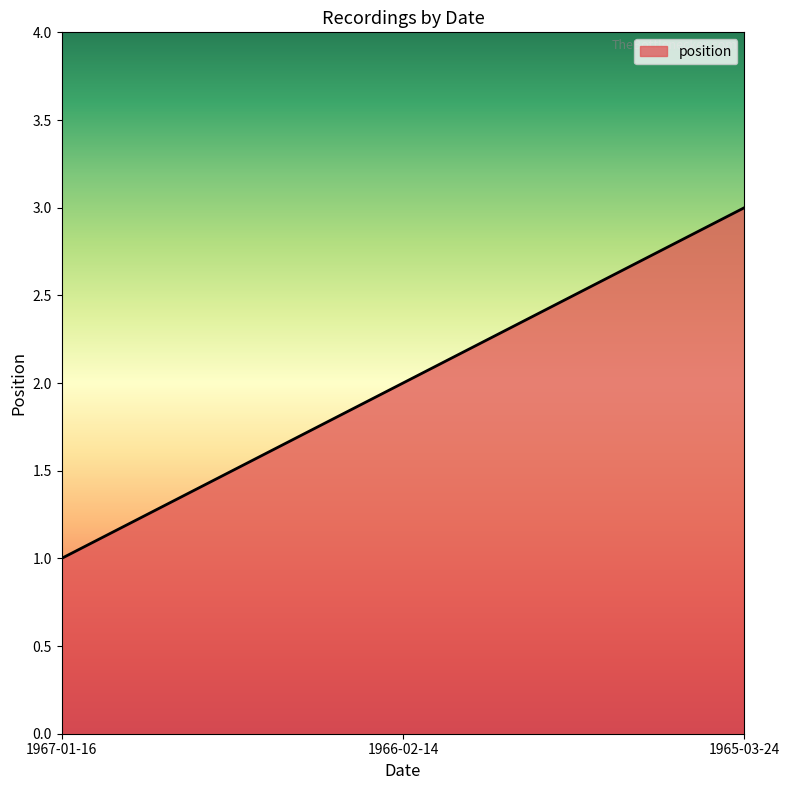

The chart shows a value of 1 at 1966-02-14. True or false?

False